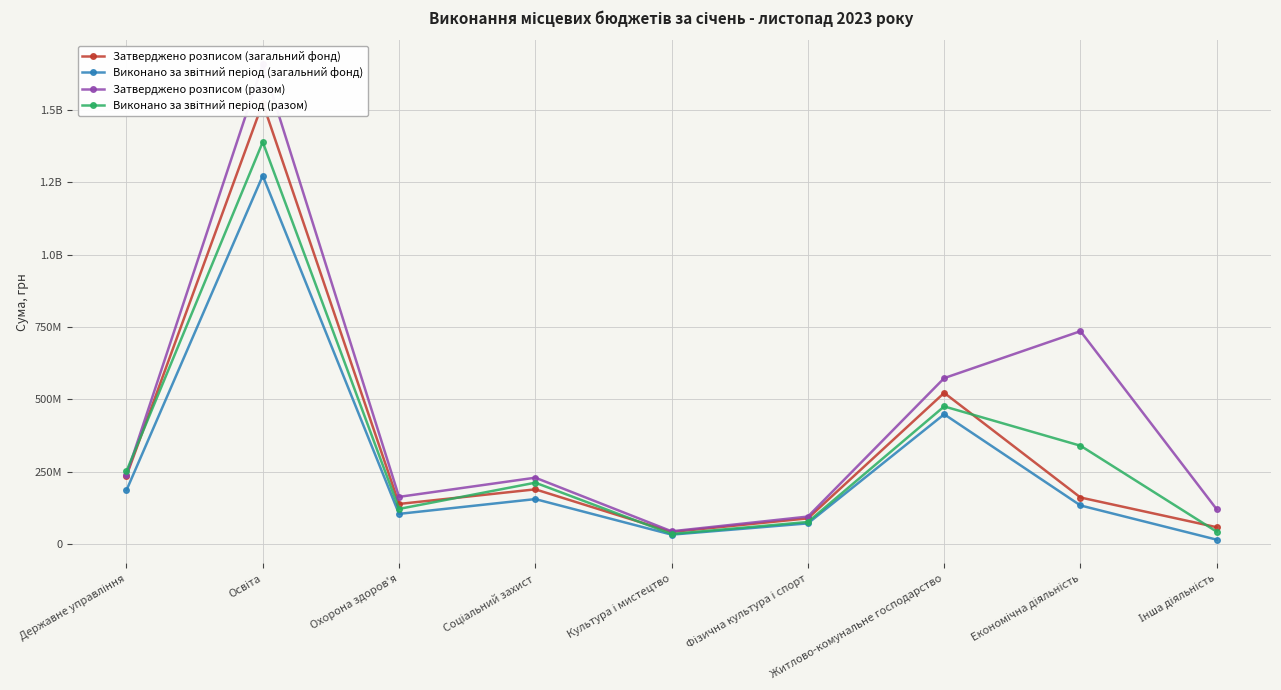

What is the average value of the Виконано за звітний період (разом) series?

326682929.8